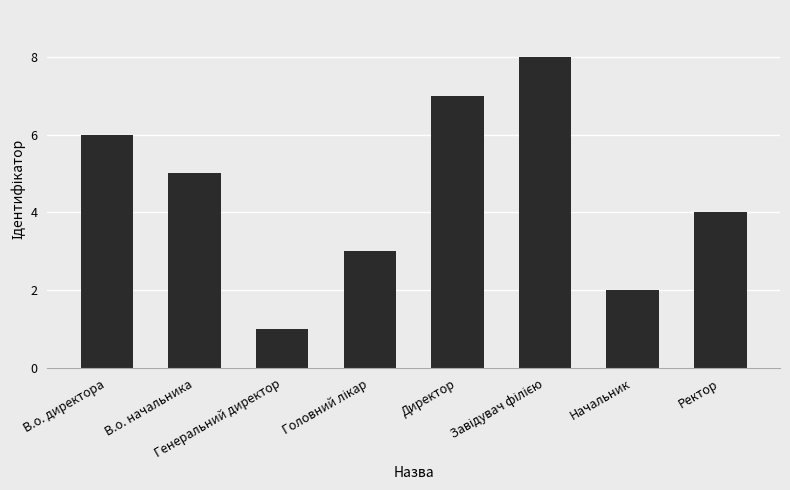

Which has a higher value, В.о. начальника or Генеральний директор?

В.о. начальника